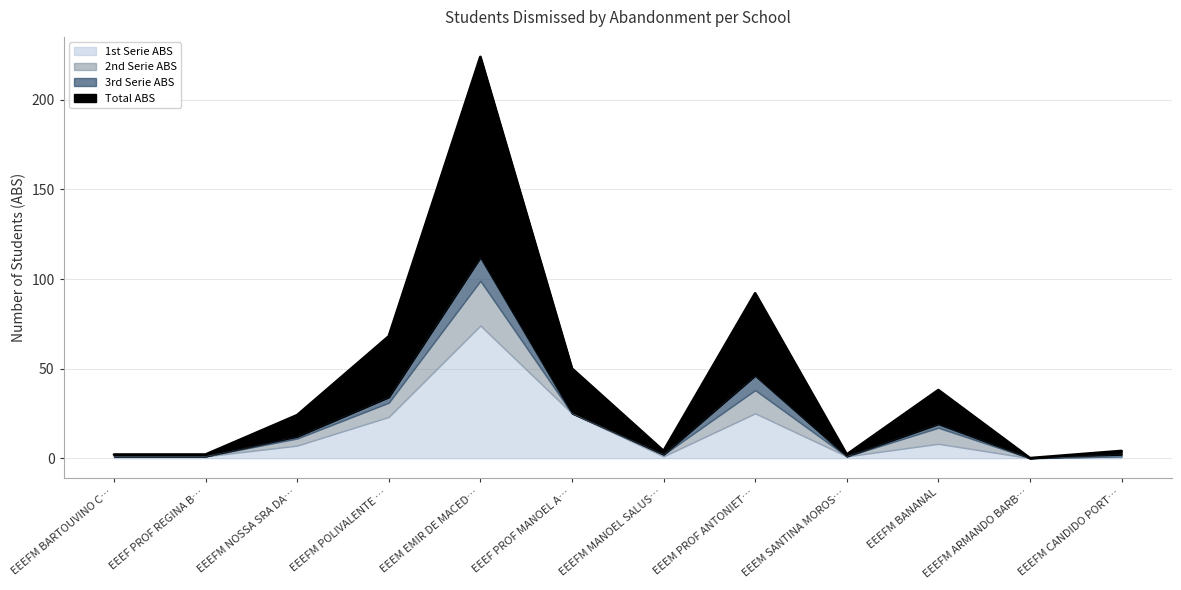

Which category has the highest value in the 1st Serie ABS series?

EEEM EMIR DE MACED…